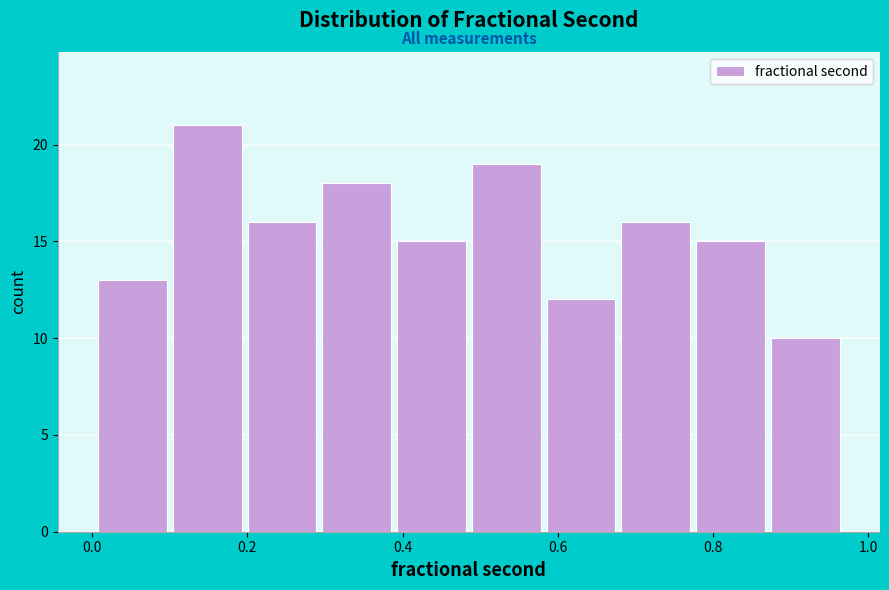

Which range on the x-axis has the tallest bar?

0.10 to 0.20